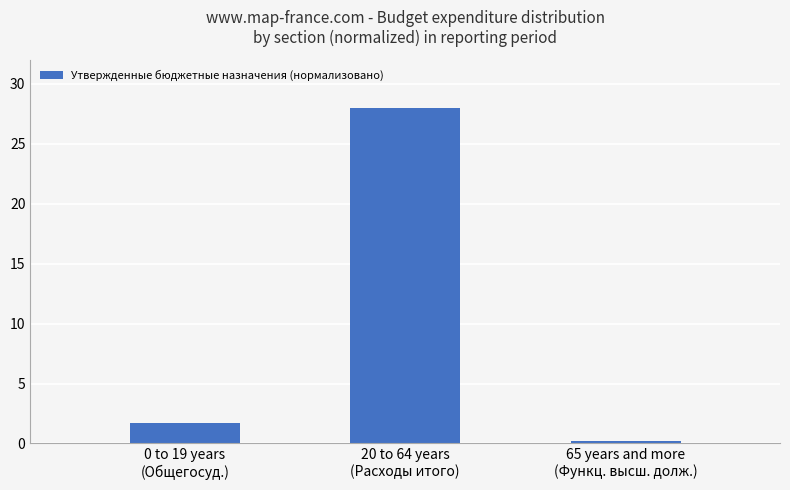

What is the label of the 3rd bar from the left?

65 years and more
(Функц. высш. долж.)